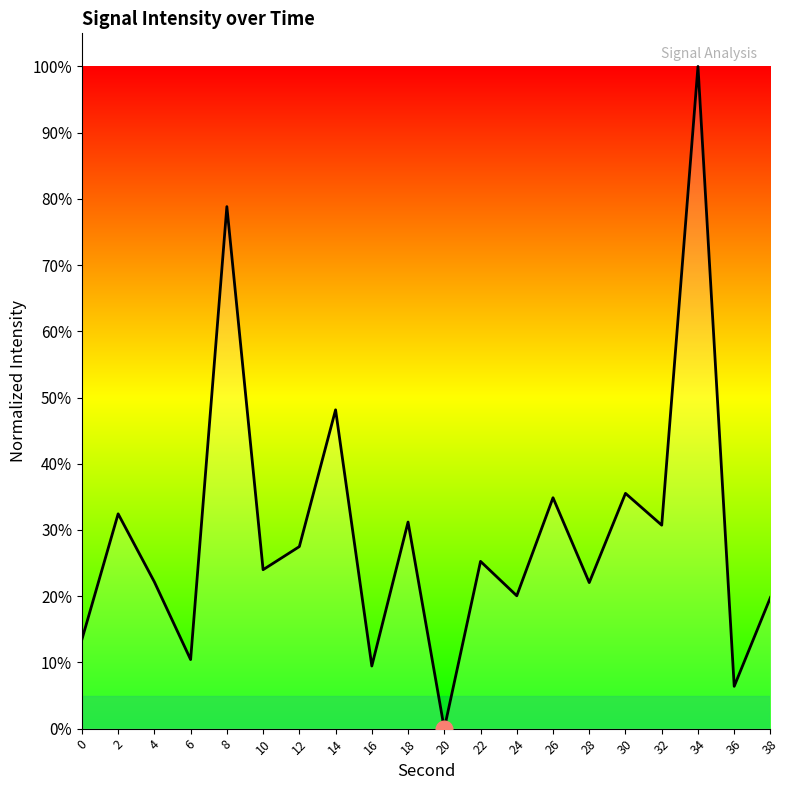

How many values are above zero?

19